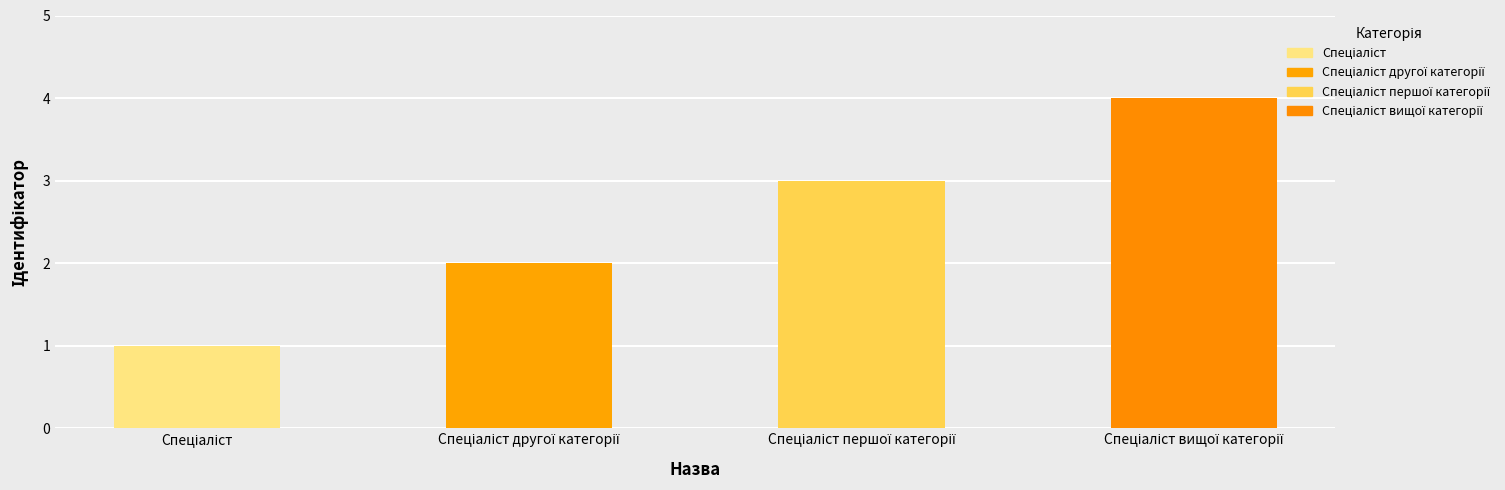

What is the sum of all values?

10